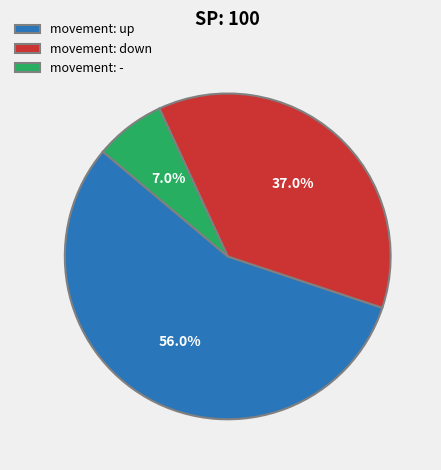

What is the largest slice in the pie chart?

movement: up